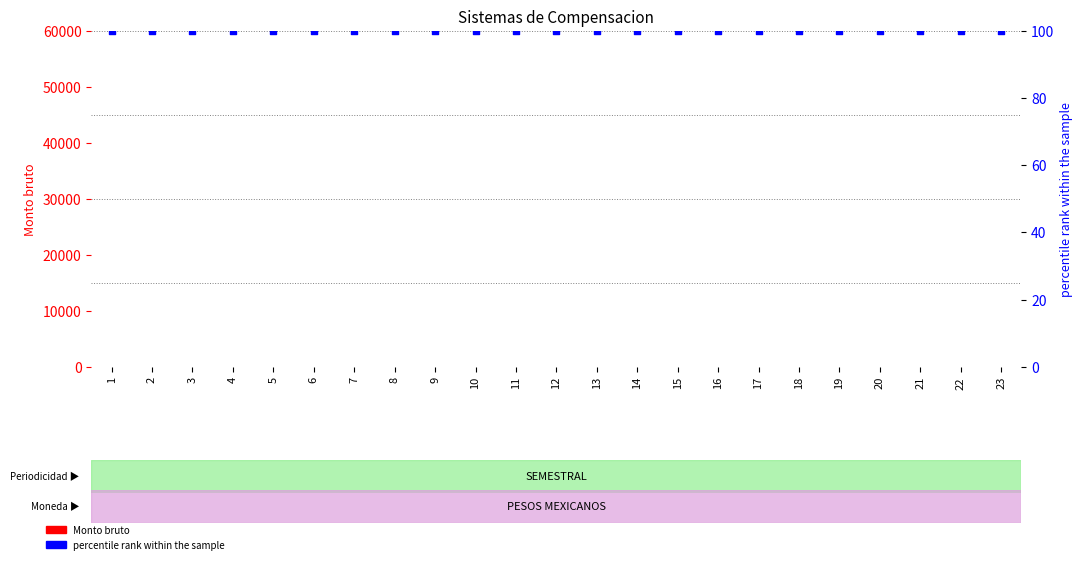

Which series contains the lowest Y value?

Monto bruto